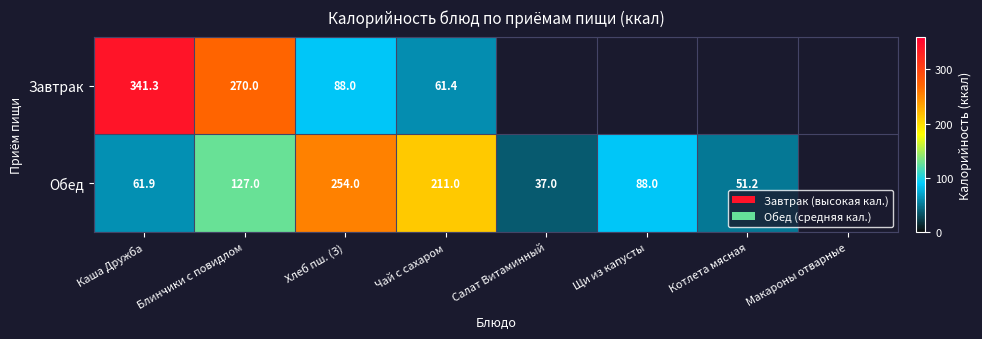

Between Щи из капусты and Чай с сахаром, which is larger?

Чай с сахаром